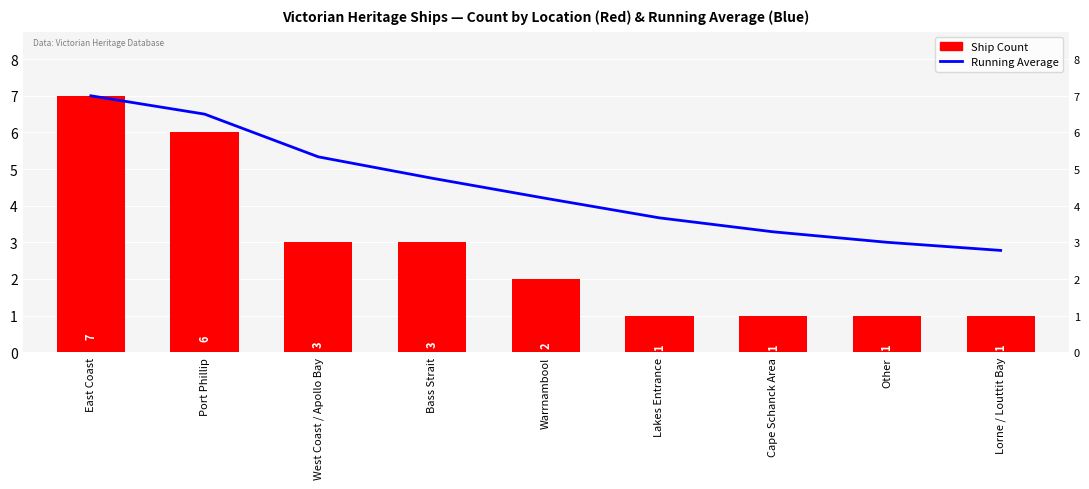

Between West Coast / Apollo Bay and Warrnambool, which is larger?

West Coast / Apollo Bay